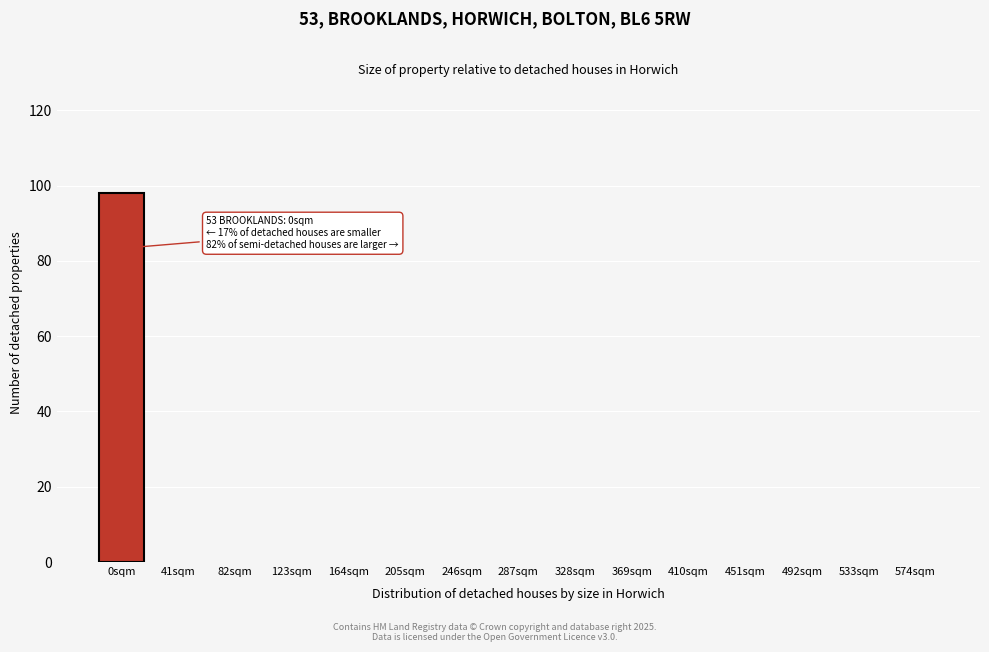

Reading left to right, what are all the values shown in this chart?

0sqm=98	41sqm=0	82sqm=0	123sqm=0	164sqm=0	205sqm=0	246sqm=0	287sqm=0	328sqm=0	369sqm=0	410sqm=0	451sqm=0	492sqm=0	533sqm=0	574sqm=0